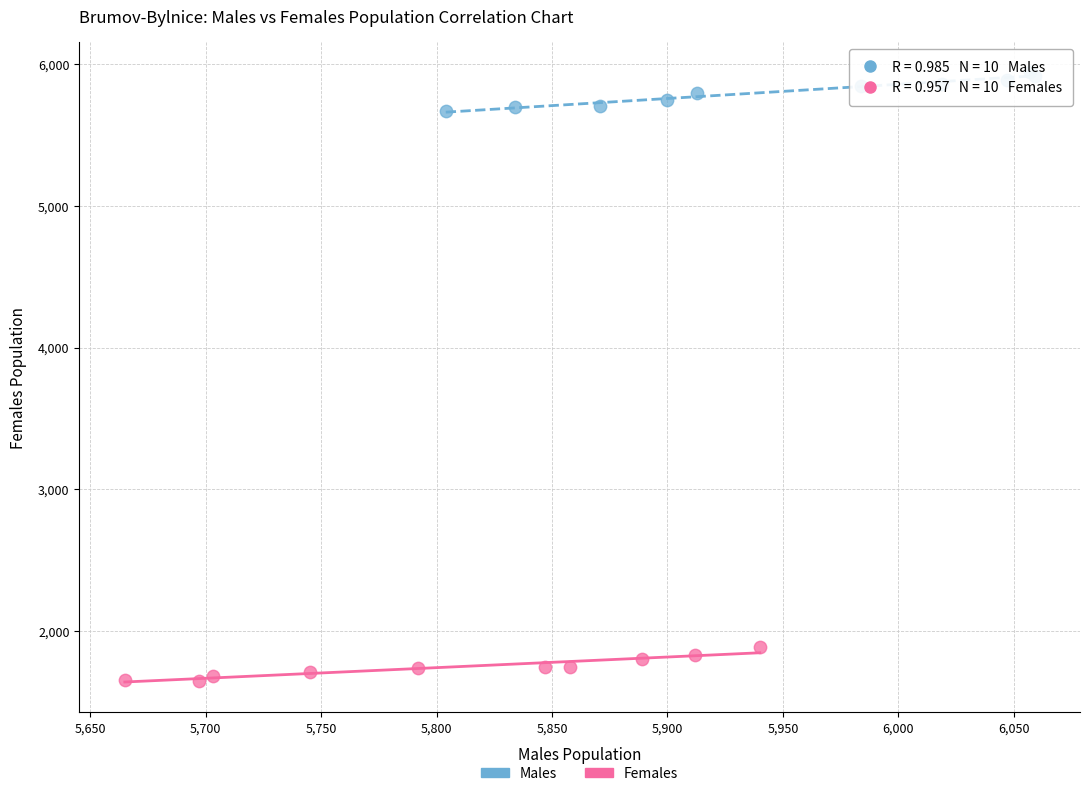

Which series reaches the maximum Y coordinate?

Males